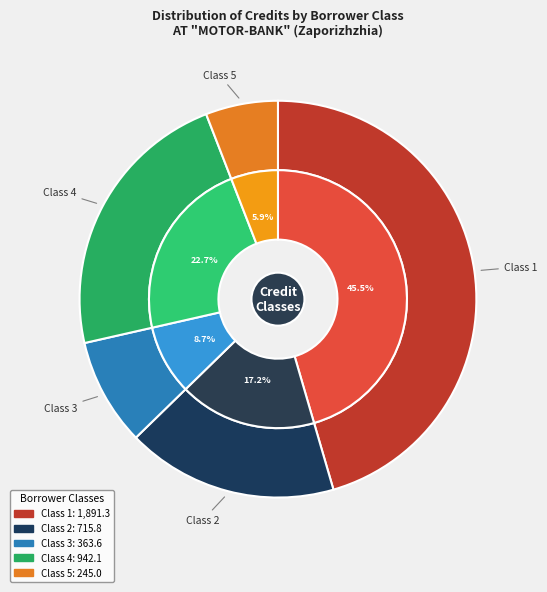

How many slices are in this pie chart?

5